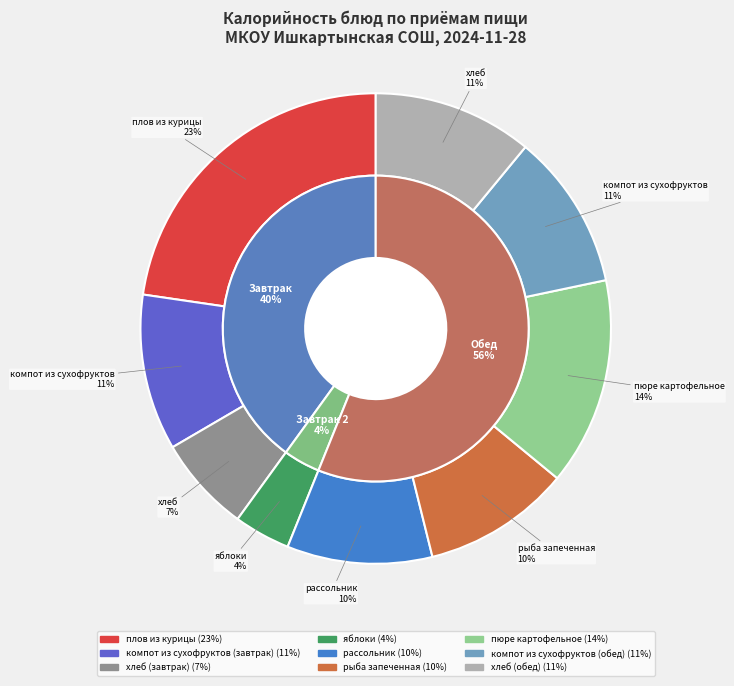

To the nearest percent, what percentage of the pie is пюре картофельное?

14%